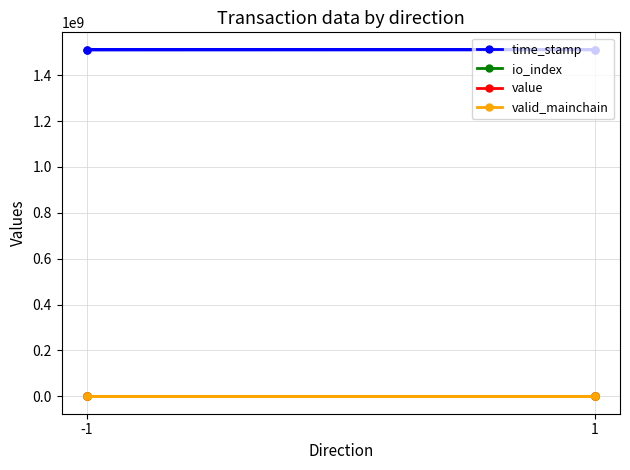

What is the sum of all io_index values?

125.0